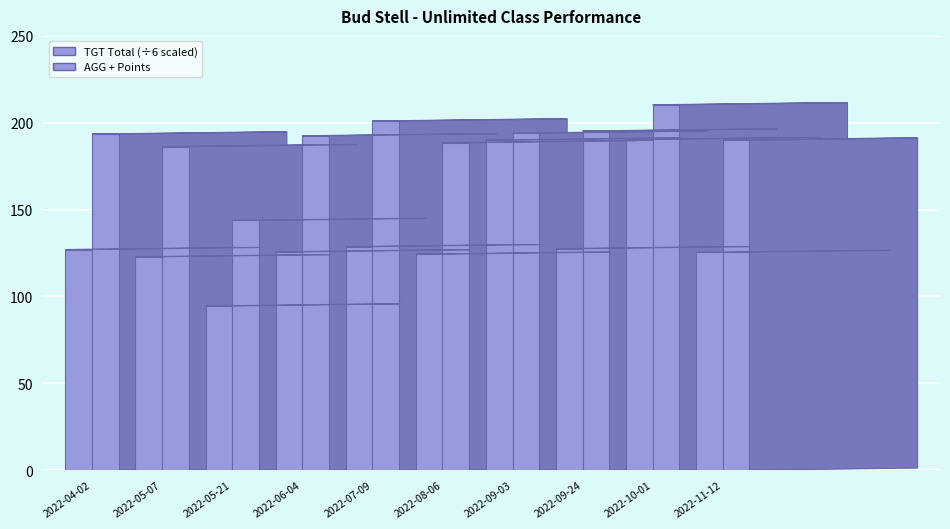

What position from the left is 2022-06-04?

4